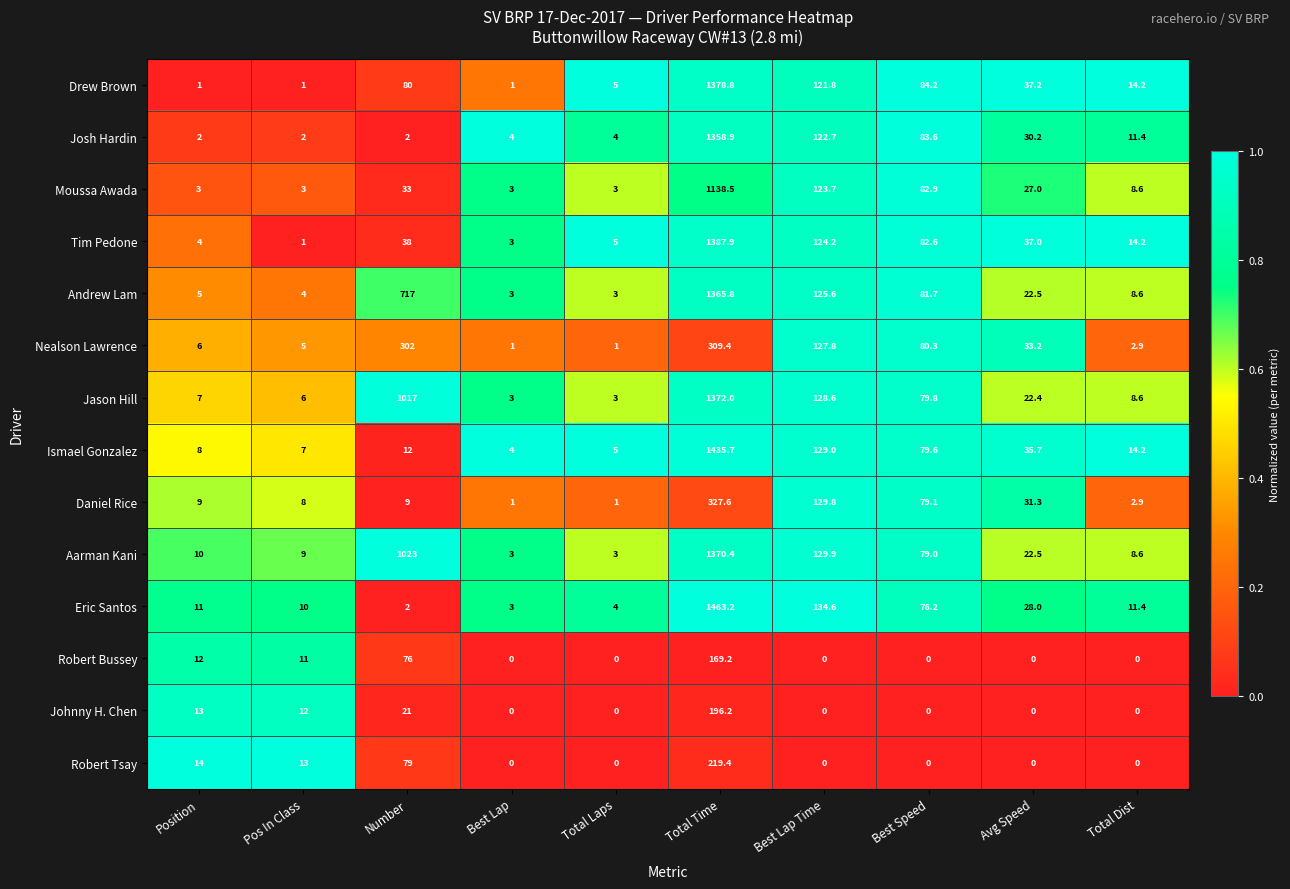

What is the approximate value of Nealson Lawrence at Total Time?

309.4